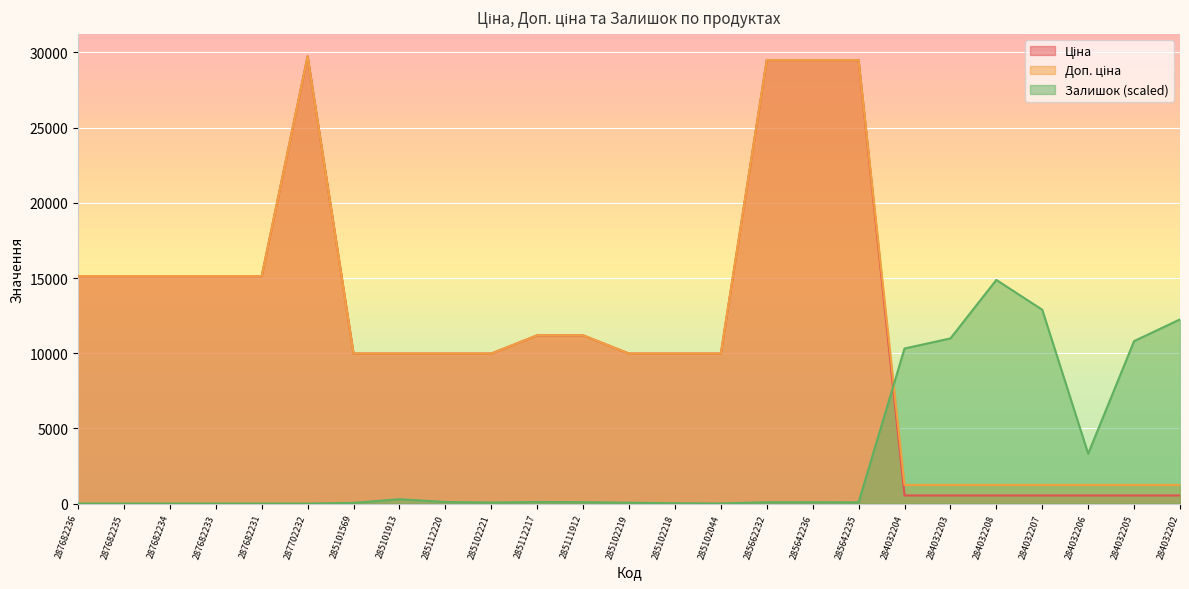

What is the label of the 6th point from the left?

287702232